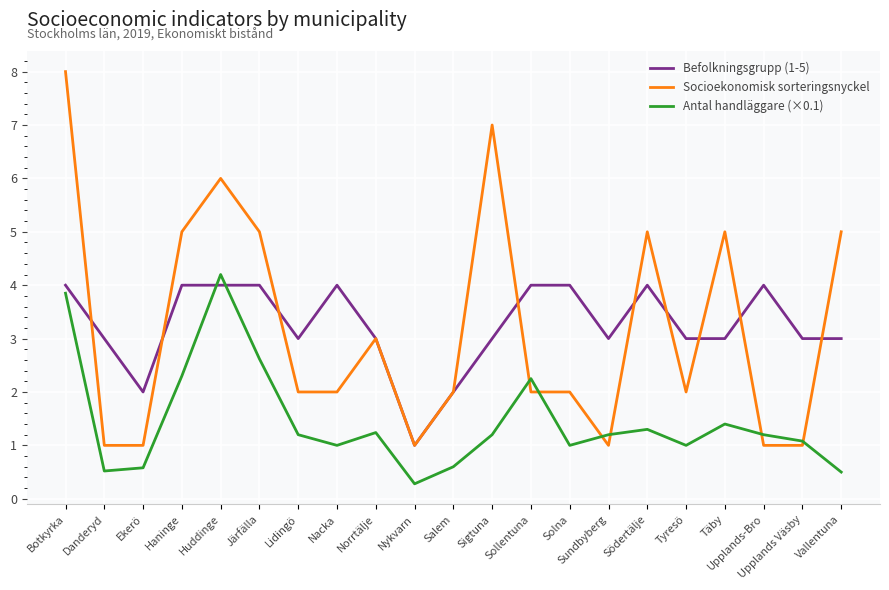

What position from the right is Lidingö?

15